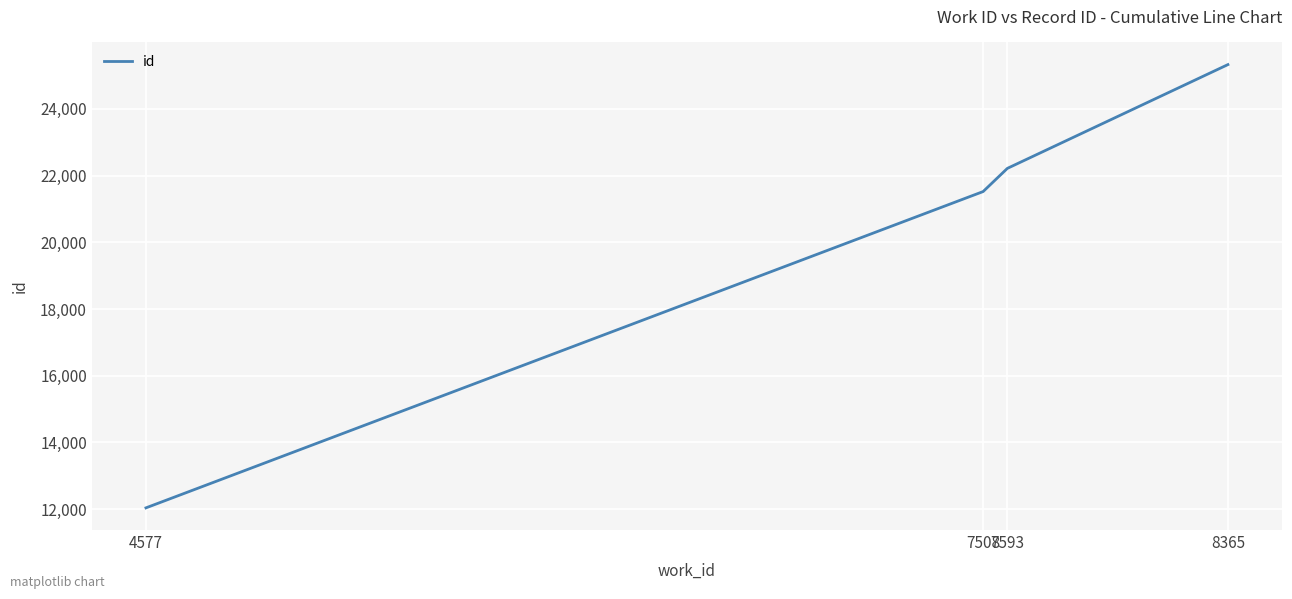

Is it true that the value at 7508 is 21520.0?

True